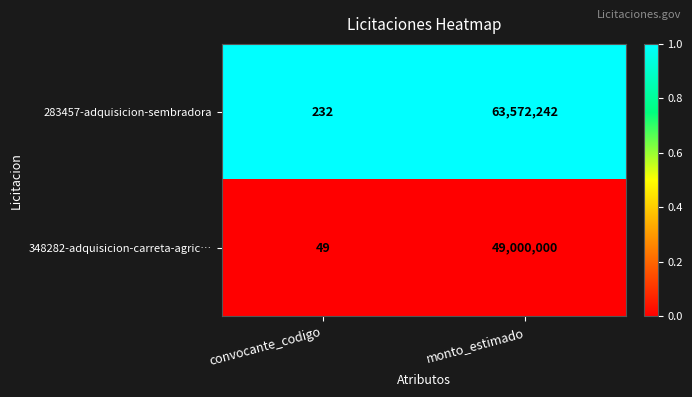

The value of 283457-adquisicion-sembradora at monto_estimado is 109461055. True or false?

False